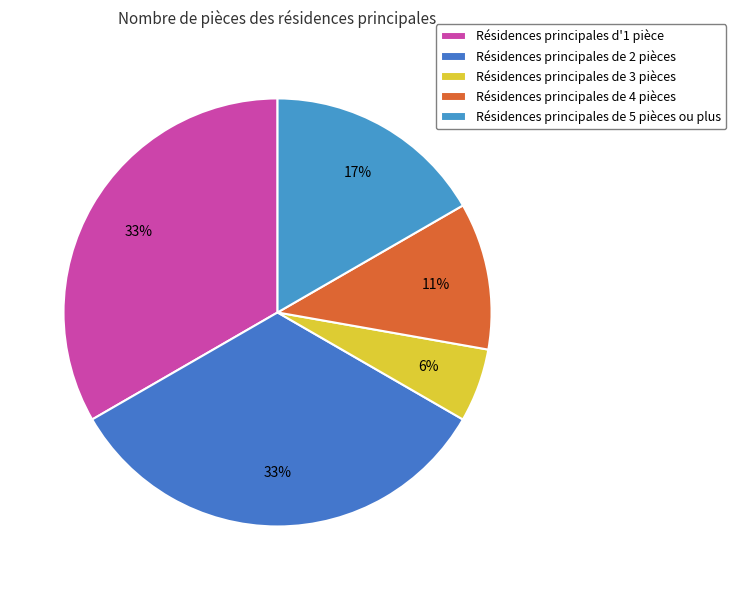

How many segments does this pie chart have?

5